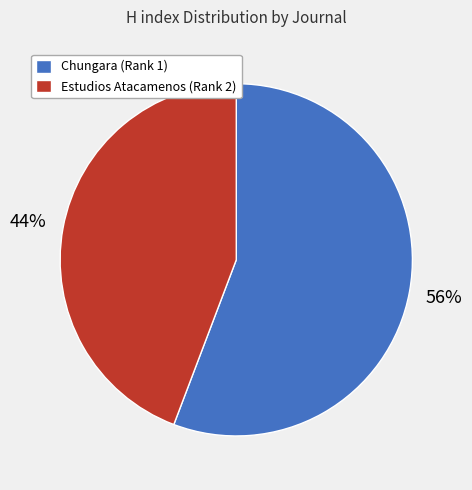

Is the sum of Estudios Atacamenos (Rank 2) and Chungara (Rank 1) greater than half?

Yes